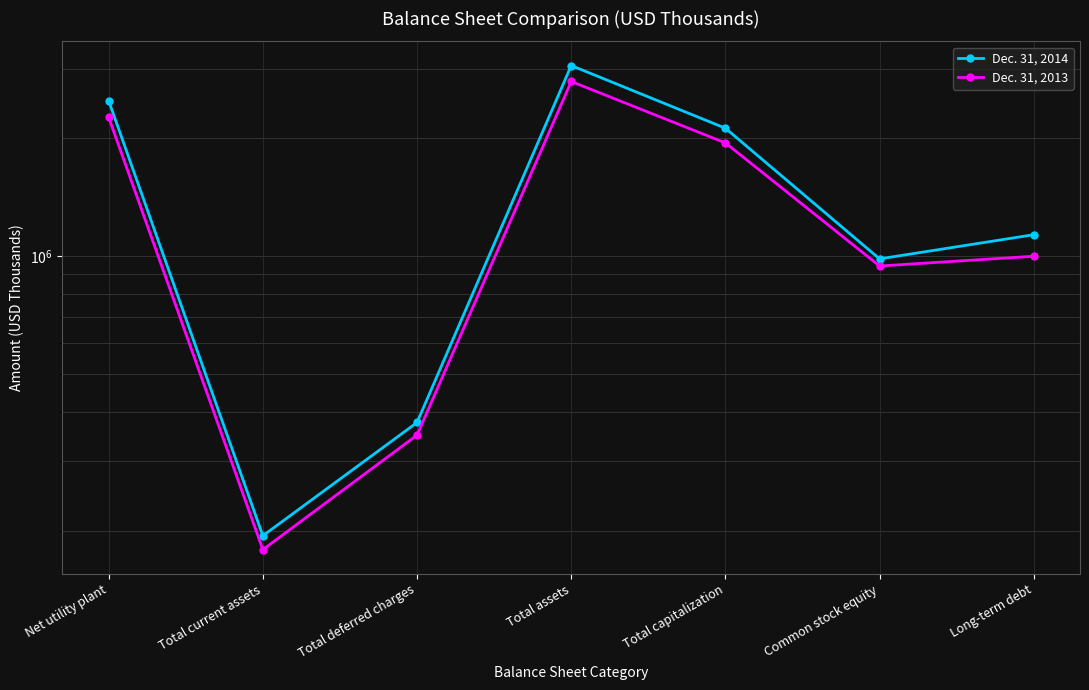

Between Net utility plant and Common stock equity, which is larger?

Net utility plant